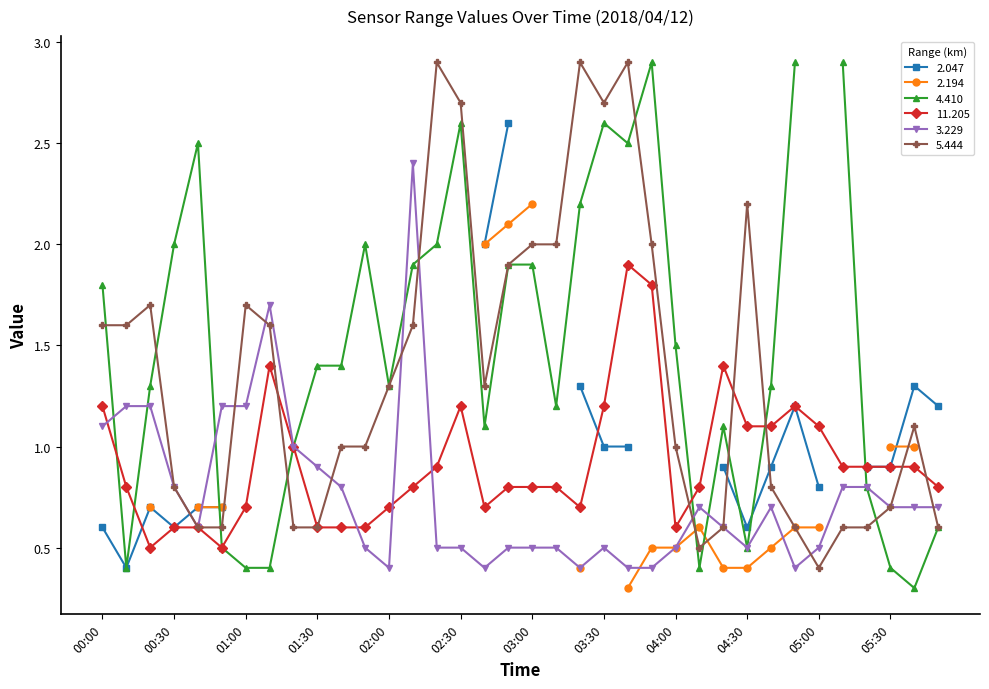

What is the maximum value for 3.229?

2.4